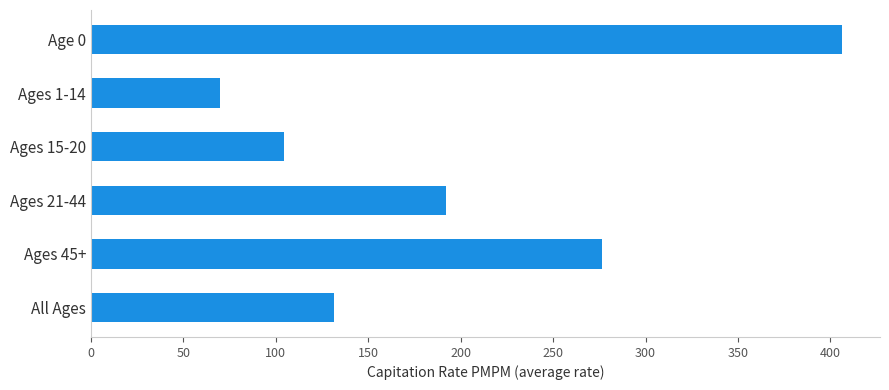

Between Ages 21-44 and Ages 1-14, which is larger?

Ages 21-44